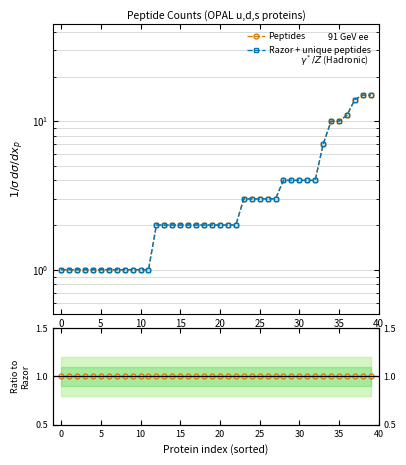

What are all the series names shown in the legend?

Peptides, Razor + unique peptides